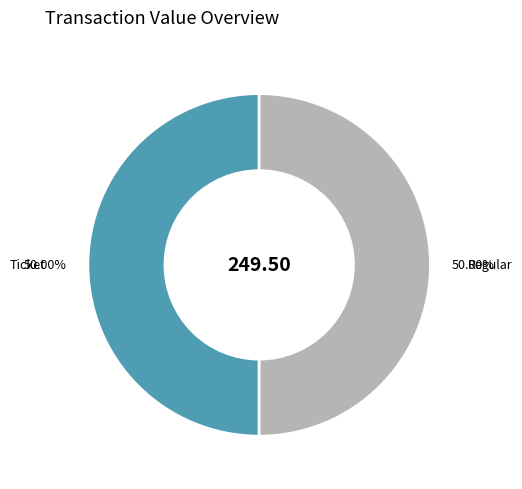

To the nearest percent, what is the difference between the largest and smallest slice percentages?

0%